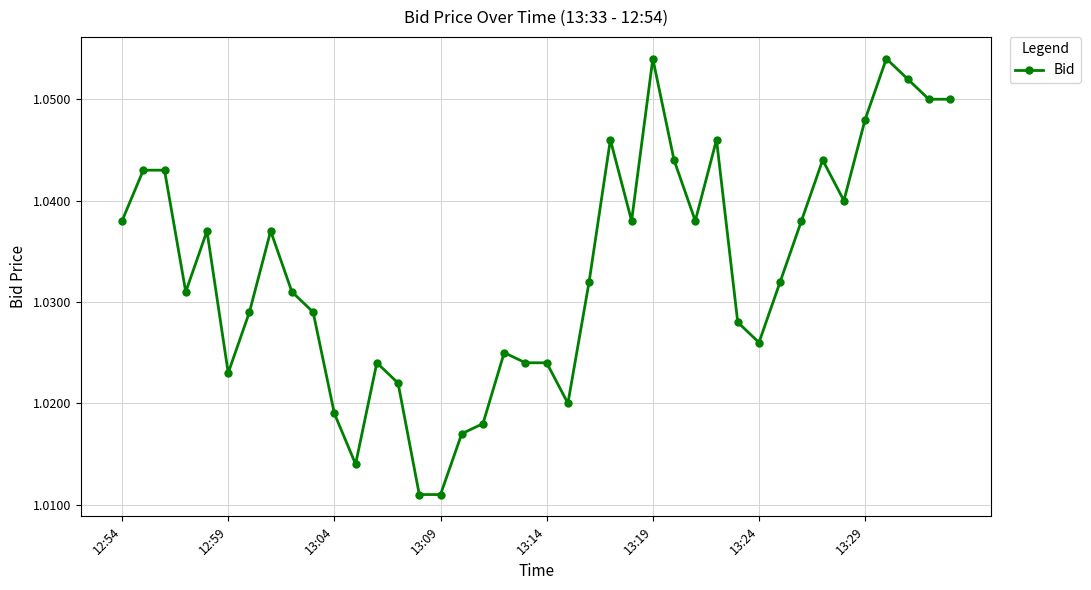

True or false: the data has more than 2 interior local peaks.

True